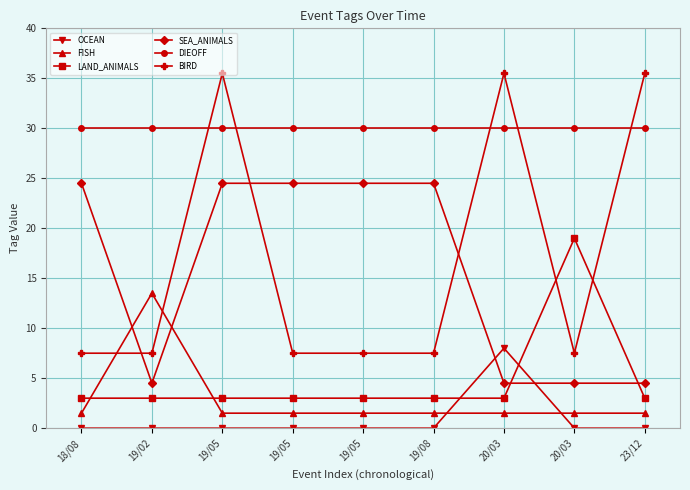

How many series are shown in this chart?

6